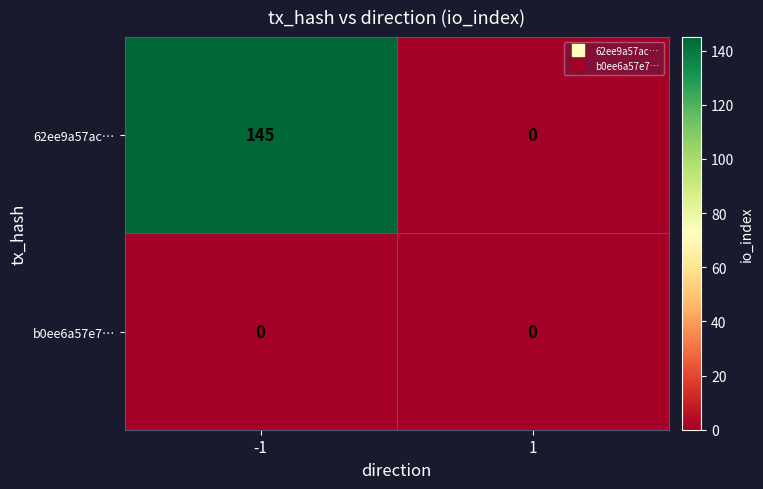

The 62ee9a57ac… series shows -46 at 1. True or false?

False